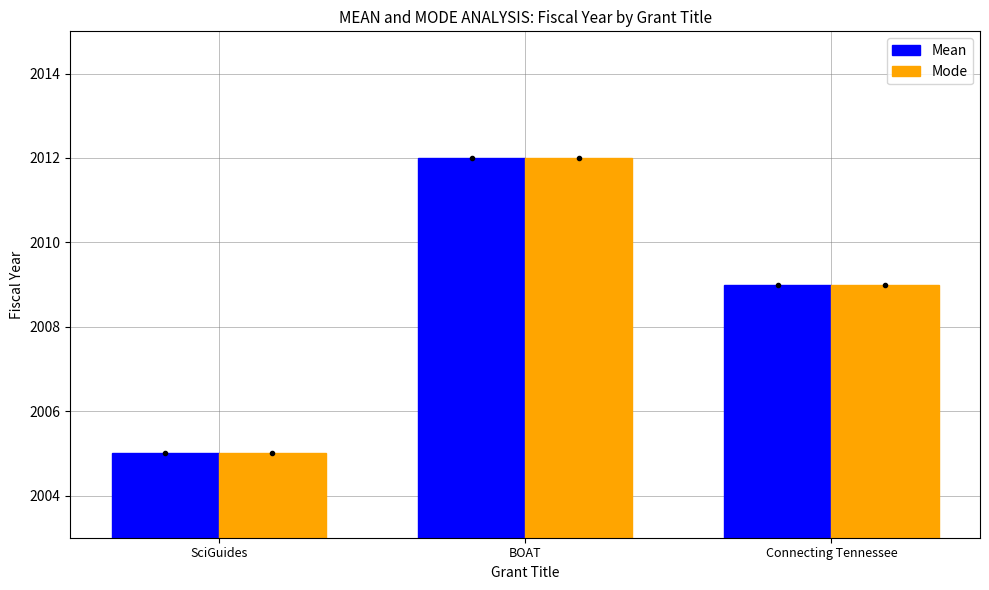

Rank the categories by Mean value from lowest to highest.

SciGuides, Connecting Tennessee, BOAT